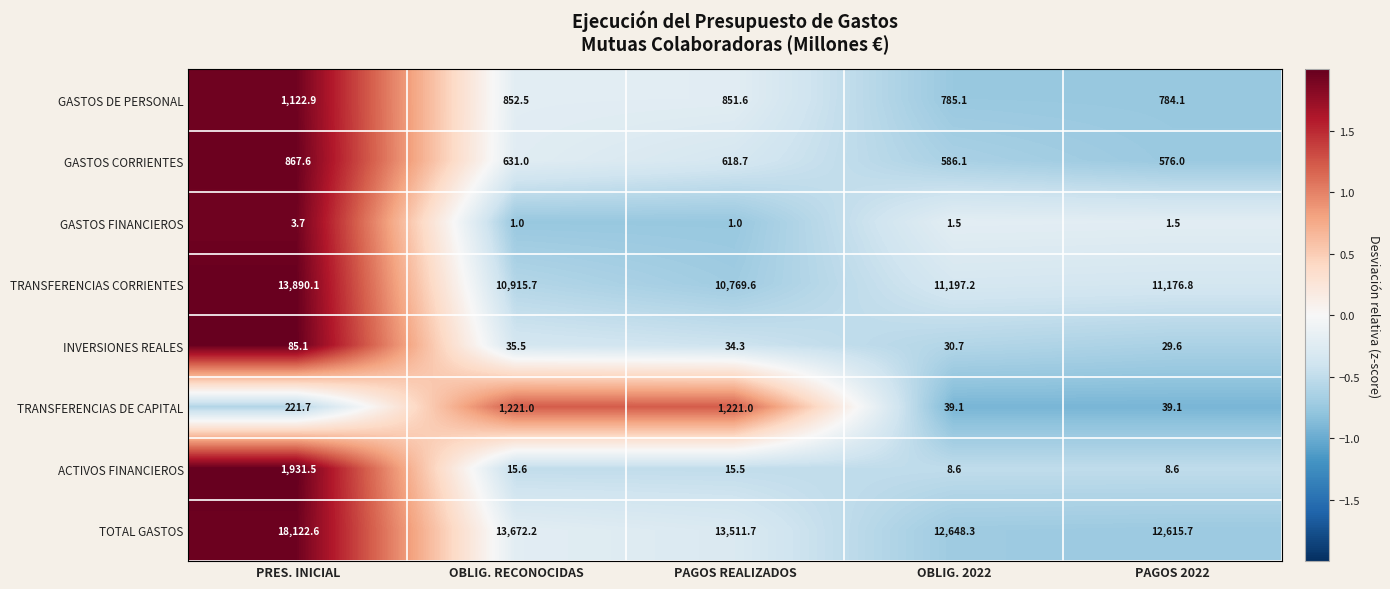

What is the approximate value of GASTOS FINANCIEROS at PAGOS REALIZADOS?

1.0